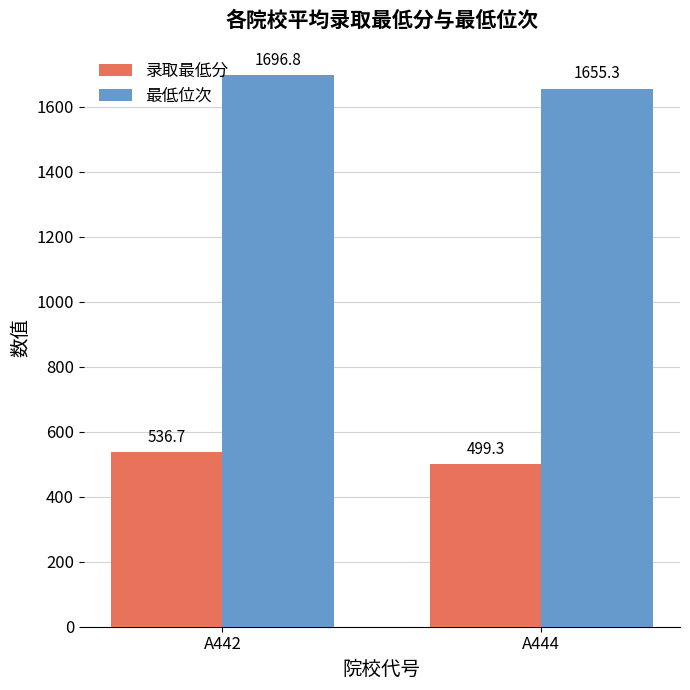

What is the value of the 录取最低分 bar at the 2nd from the left?

499.3